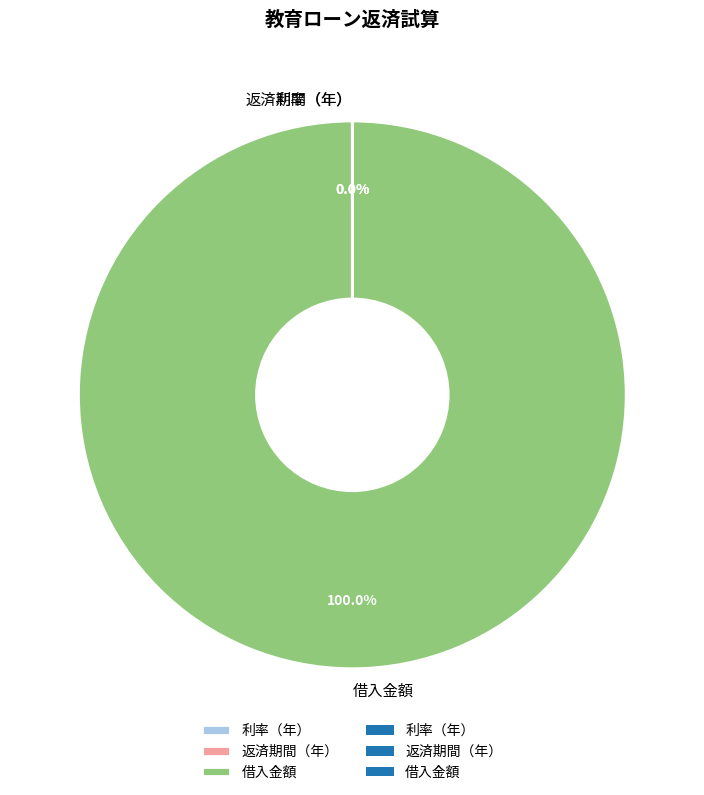

Which category has the biggest portion of the pie?

借入金額